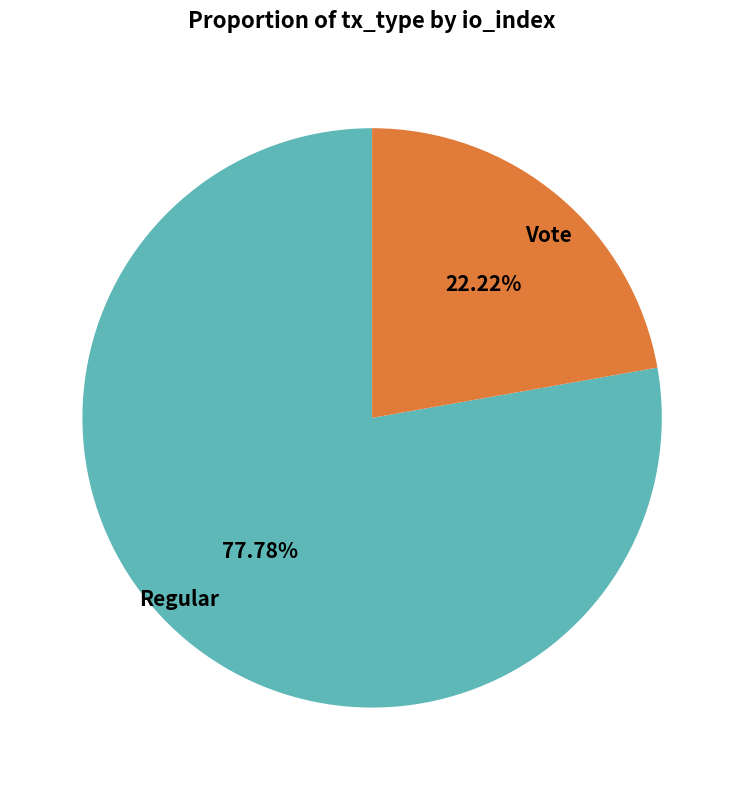

Count the number of slices in the pie.

2